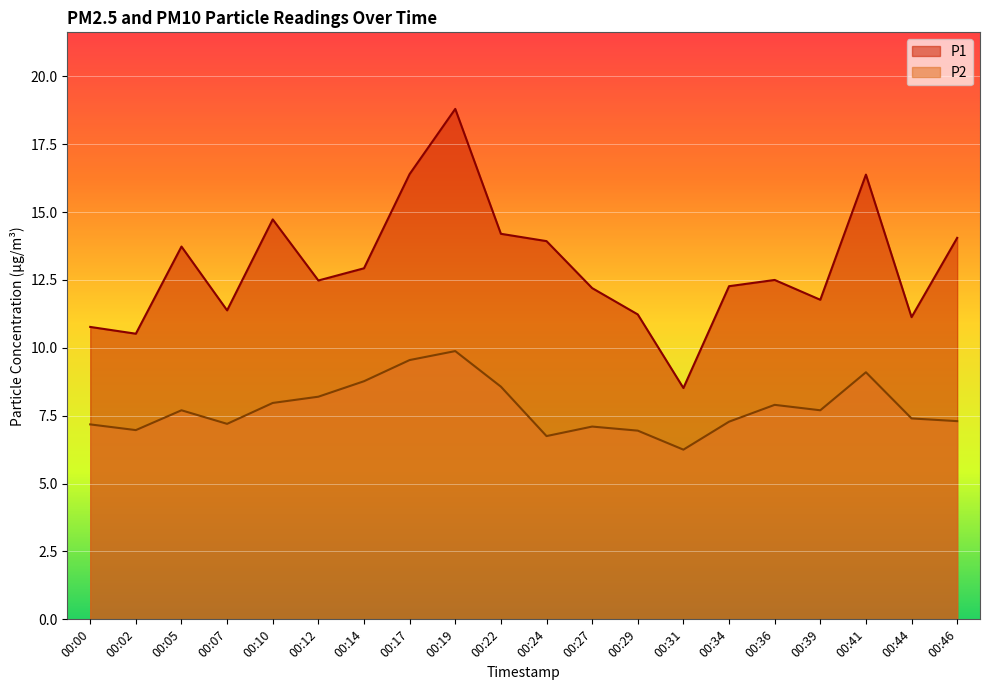

True or false: P1 has more than 0 interior local peaks.

True